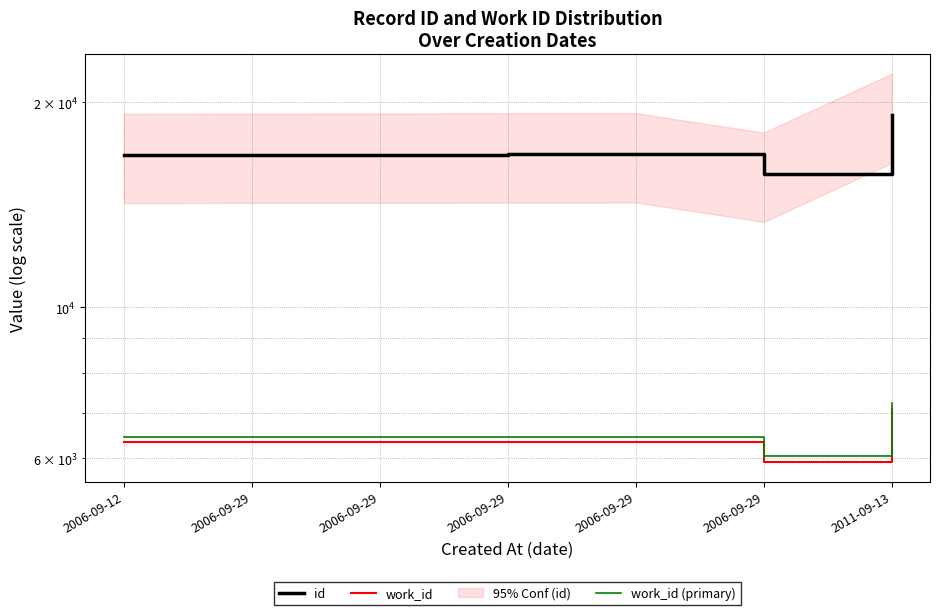

True or false: work_id and id cross at least once.

False